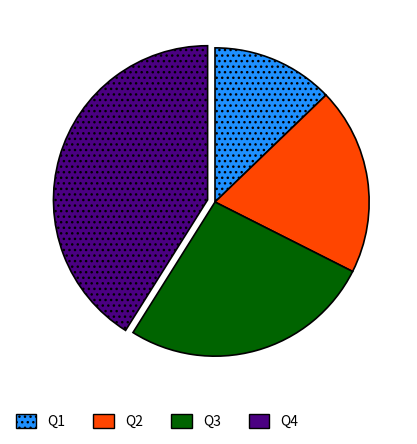

Does any single category account for the majority?

No